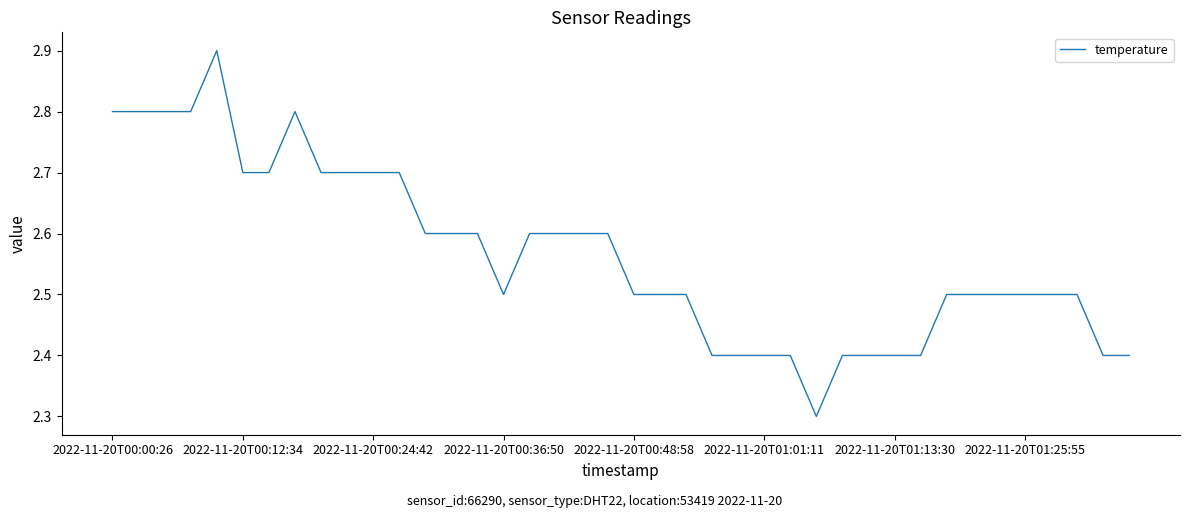

What is the difference between the maximum and minimum values?

0.6